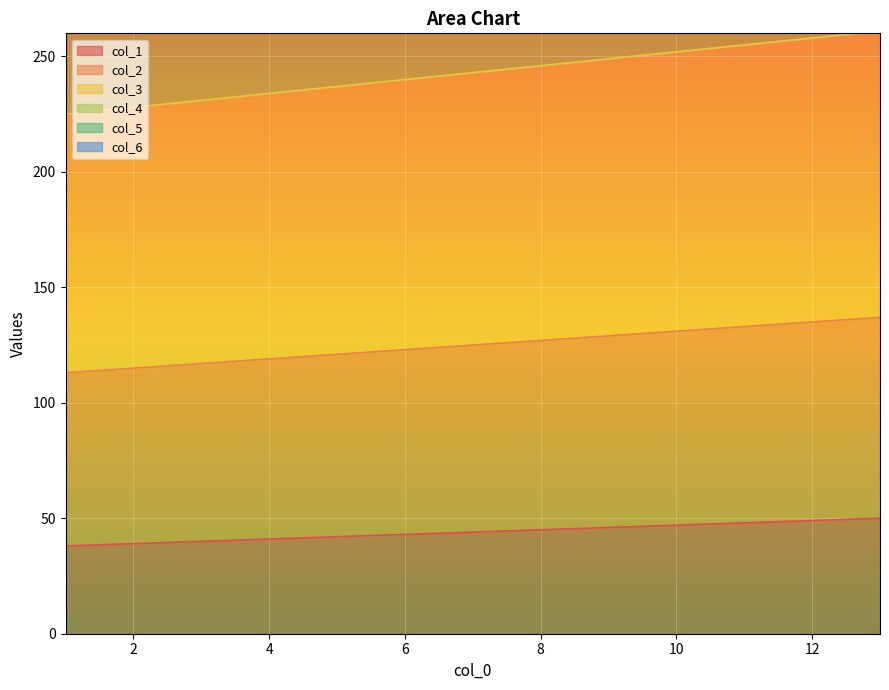

At which label does col_5 first exceed 590?

8